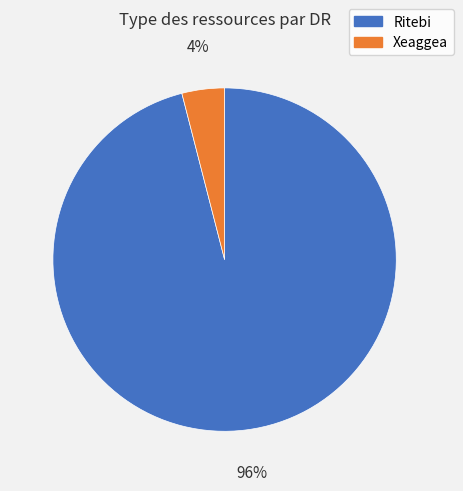

Which category accounts for the majority?

Ritebi